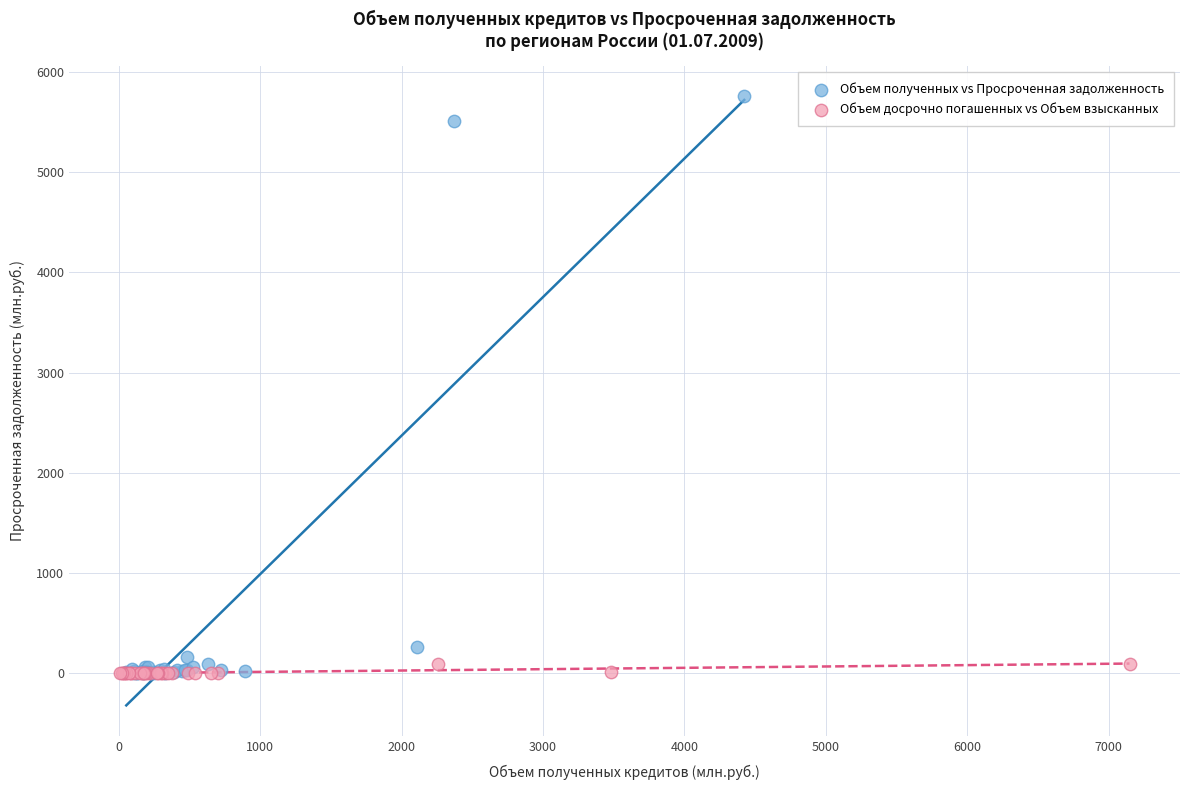

Which series contains the highest Y value?

Объем полученных vs Просроченная задолженность